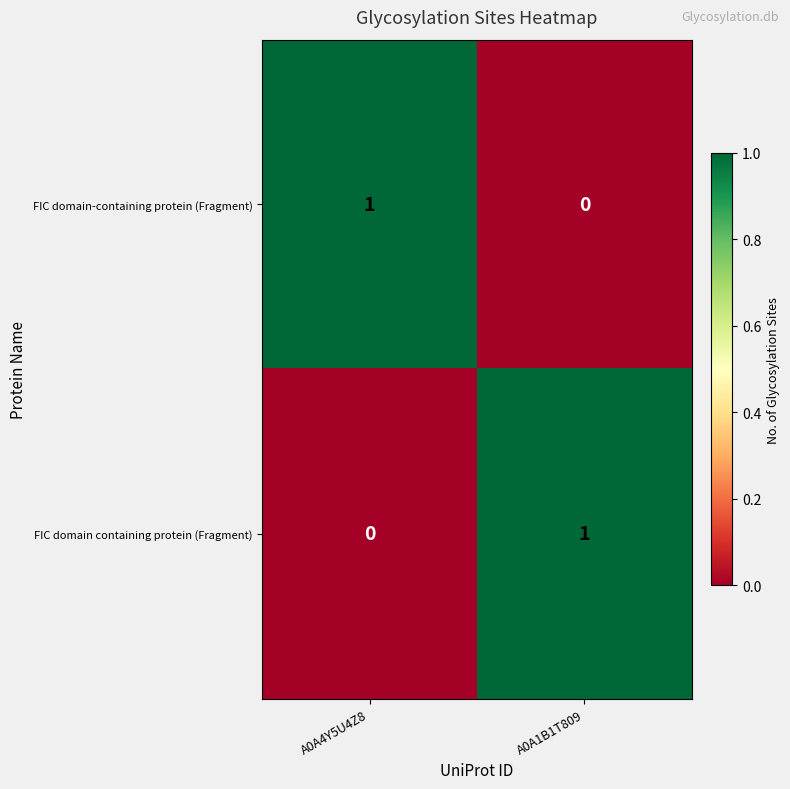

The FIC domain containing protein (Fragment) series shows -1 at A0A4Y5U4Z8. True or false?

False